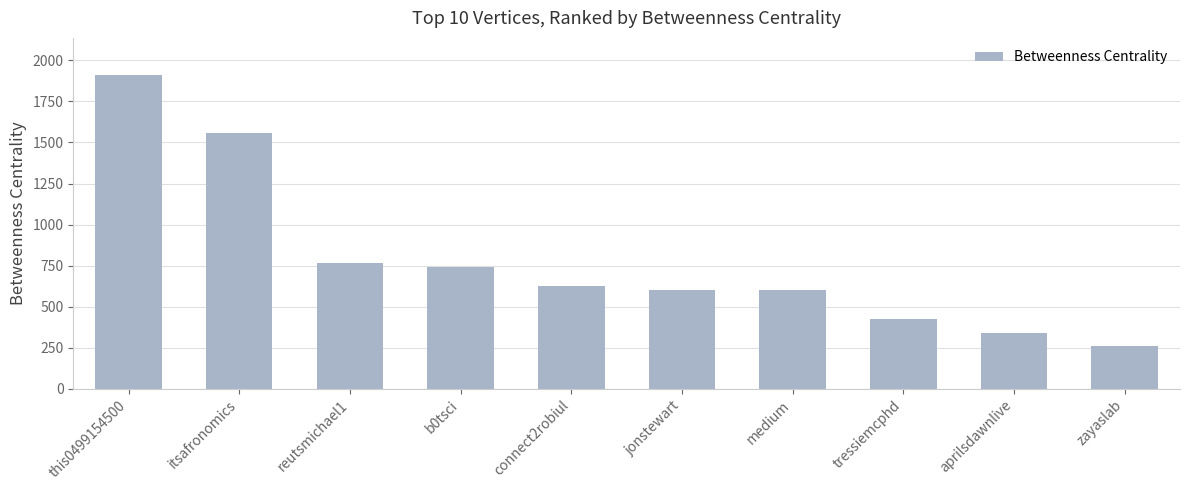

Which has a higher value, itsafronomics or medium?

itsafronomics